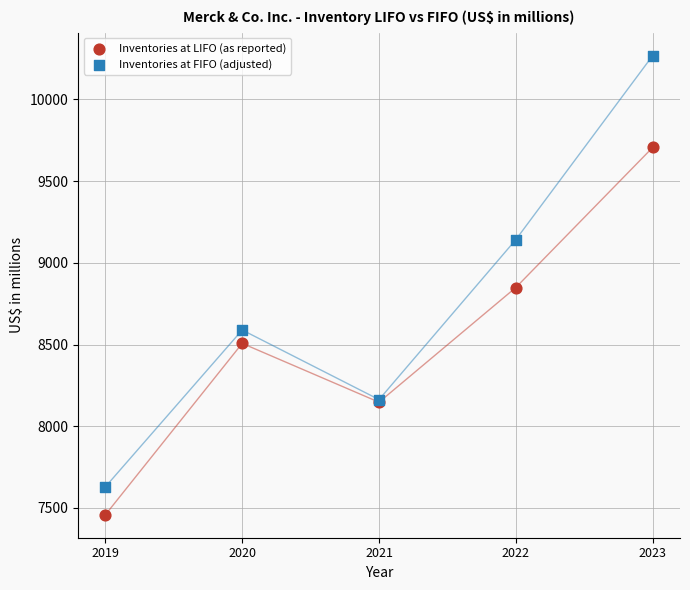

What are all the series names shown in the legend?

Inventories at LIFO (as reported), Inventories at FIFO (adjusted)